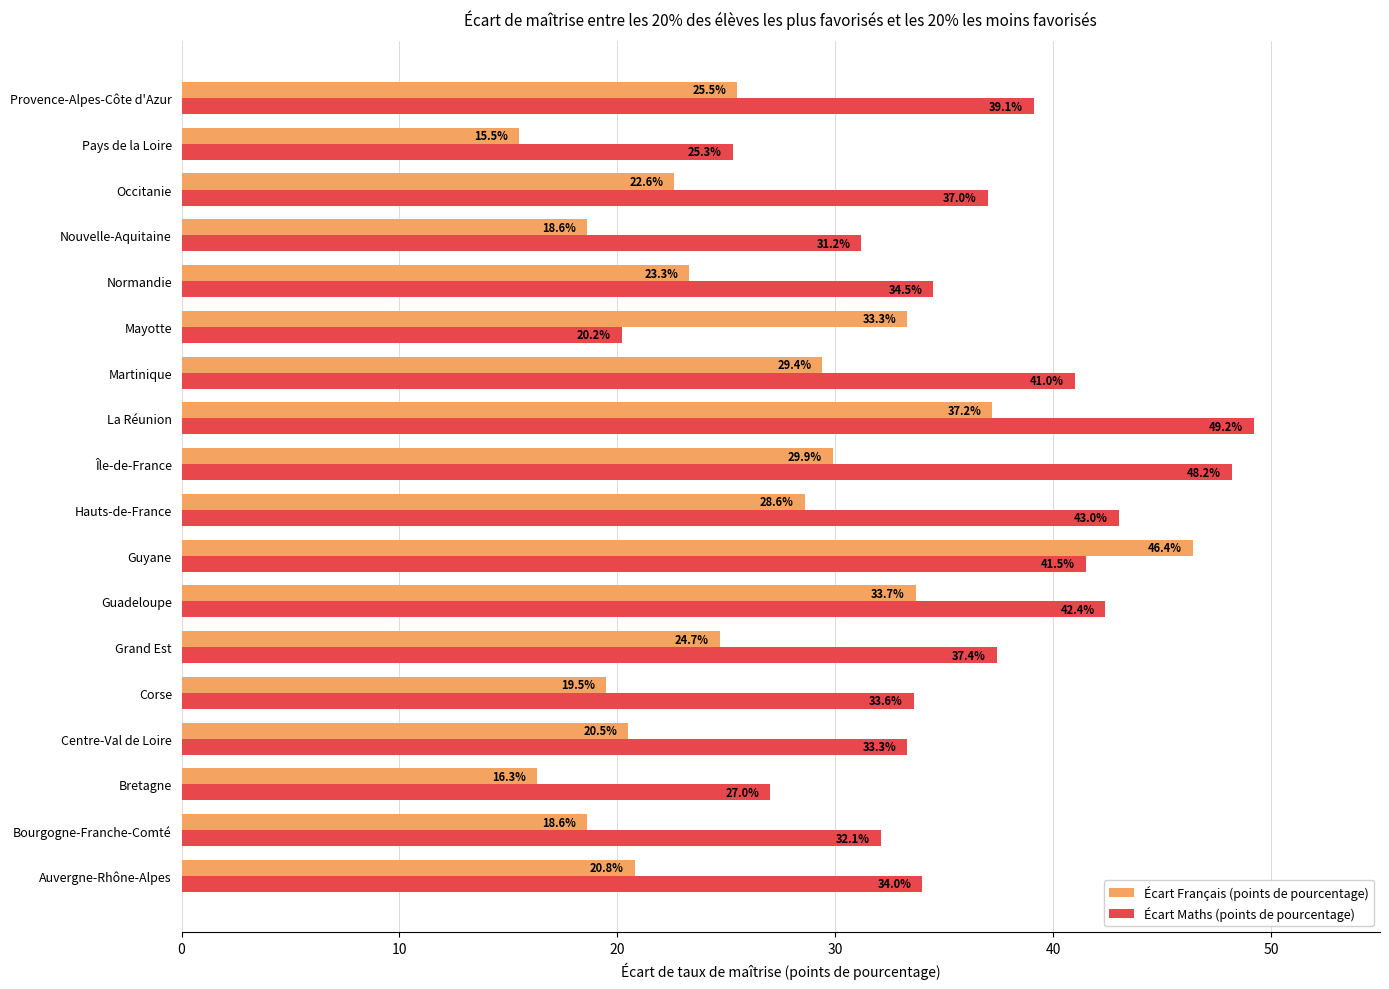

What is the sum of all Écart Français (points de pourcentage) values?

464.4